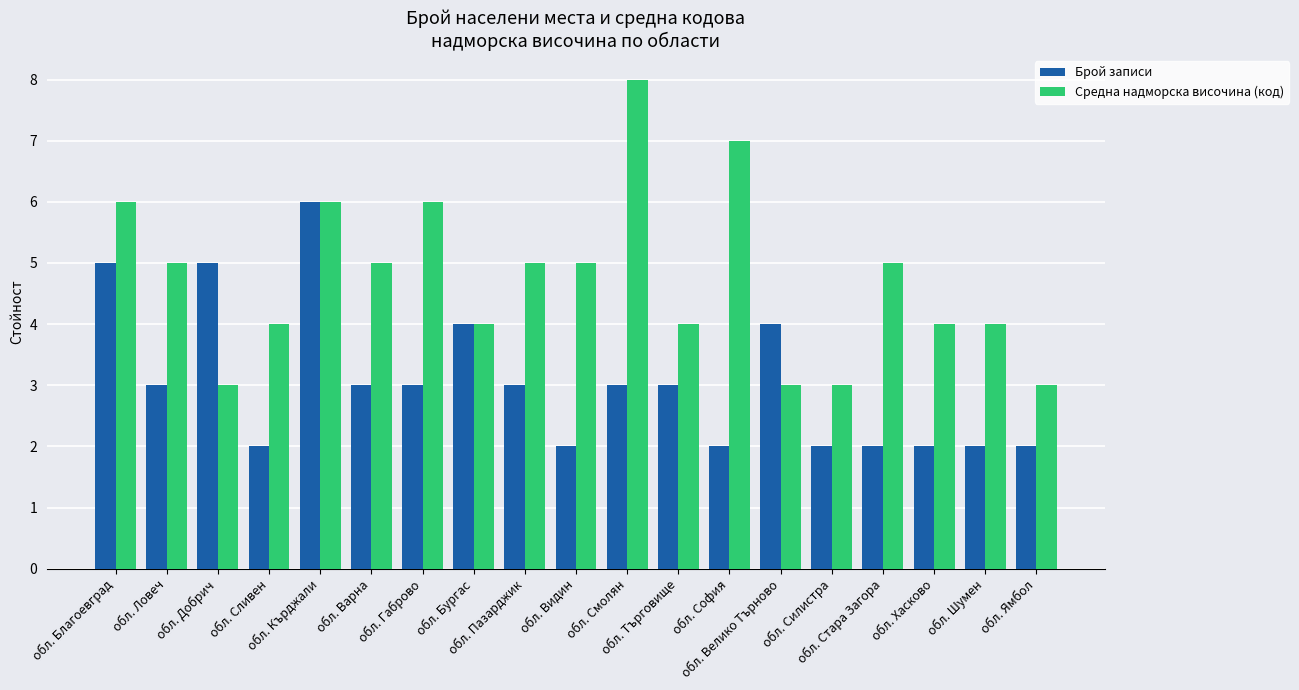

What is the label of the 17th bar from the right?

обл. Добрич